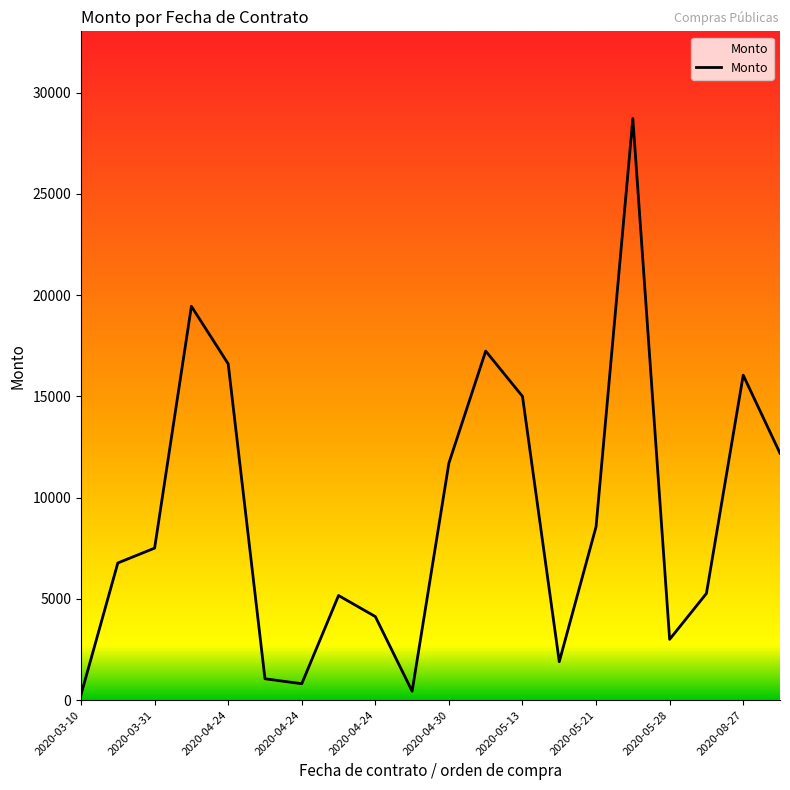

What is the difference between the maximum and minimum values?

28449.9